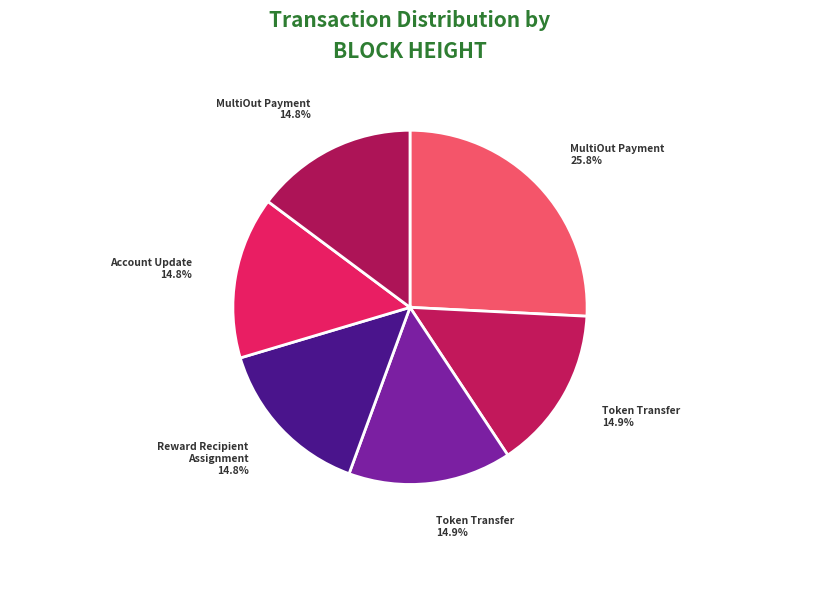

How many slices are in this pie chart?

6